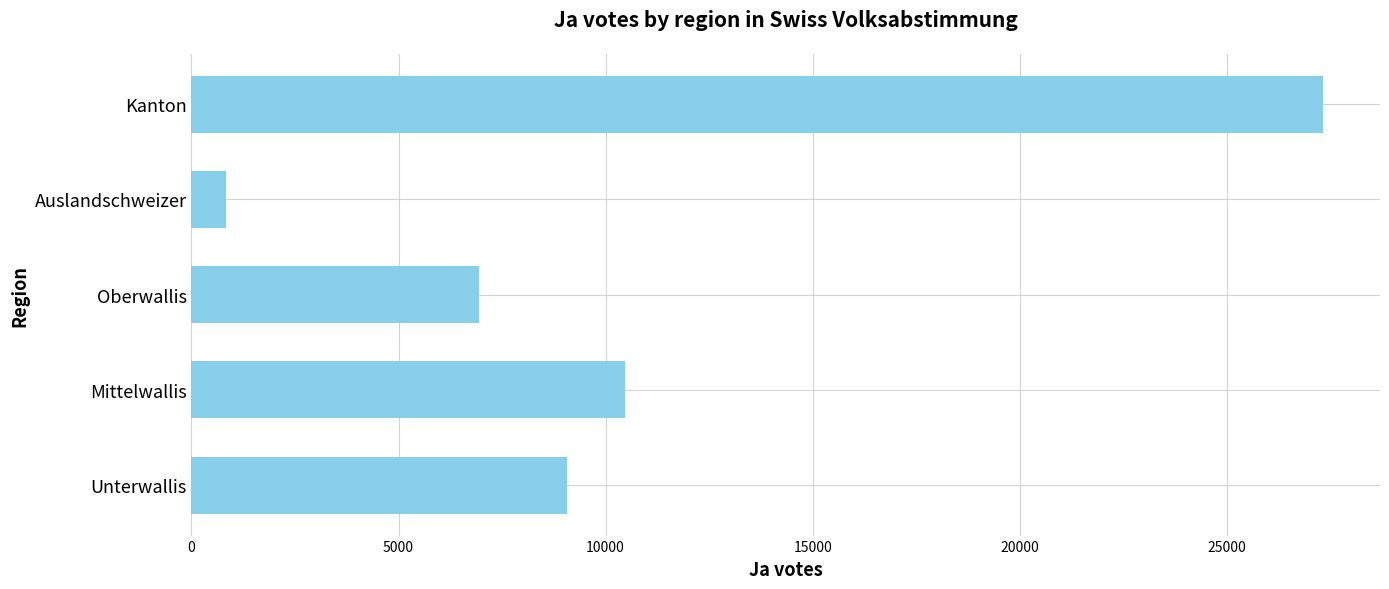

Which category has the lowest value across all series?

Auslandschweizer